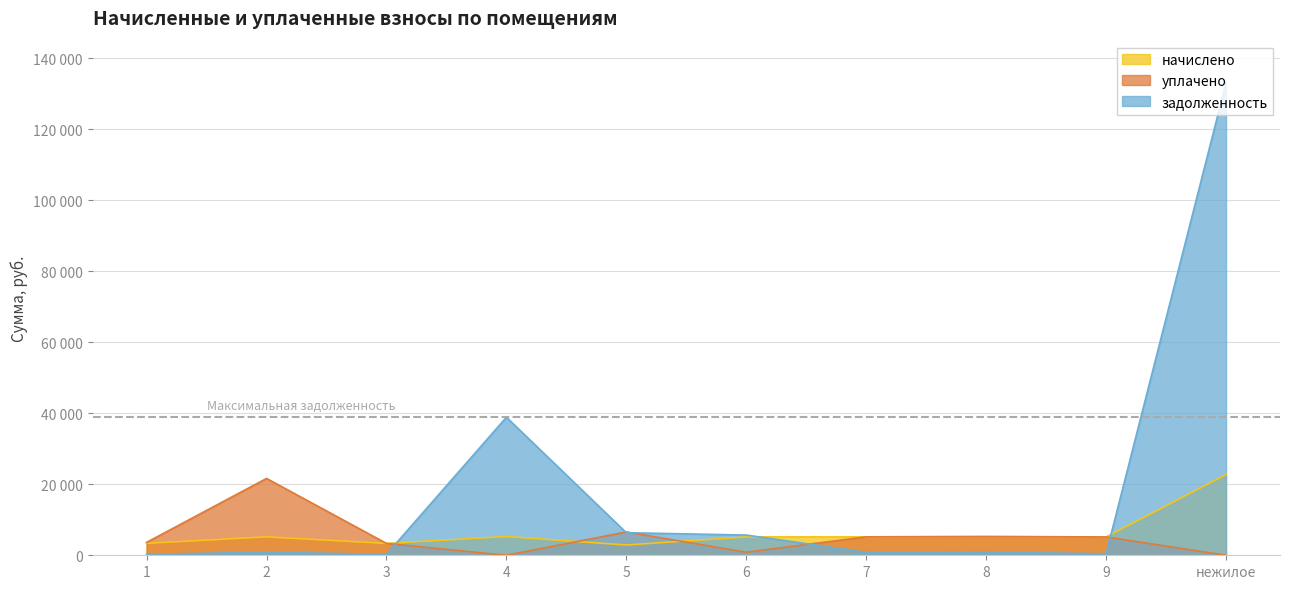

What are all the series names shown in the legend?

начислено, уплачено, задолженность